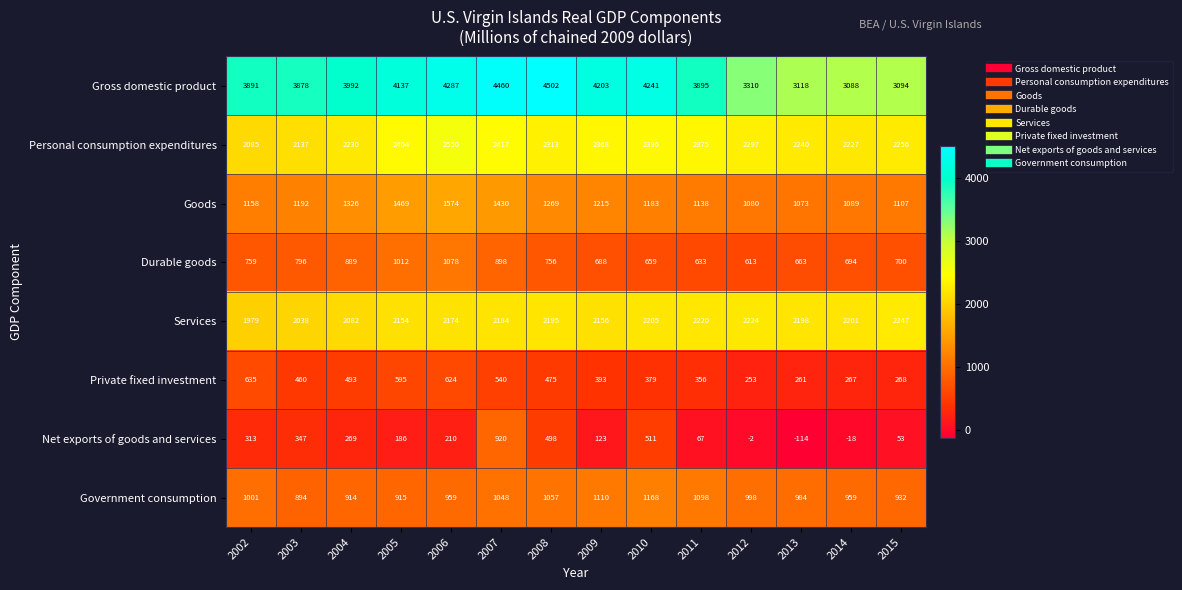

The Personal consumption expenditures series shows 2085 at 2002. True or false?

True